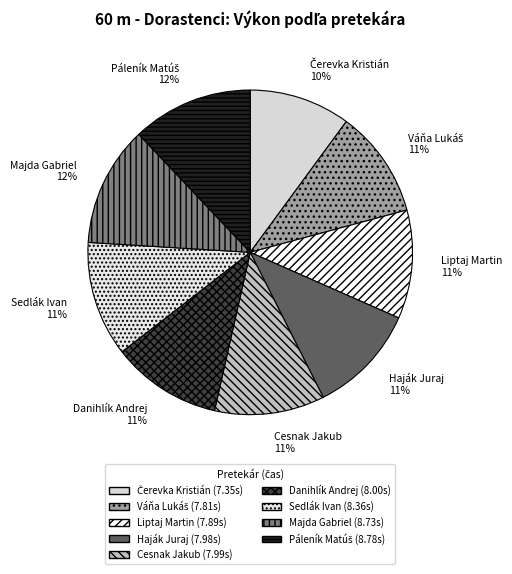

Count the number of slices in the pie.

9